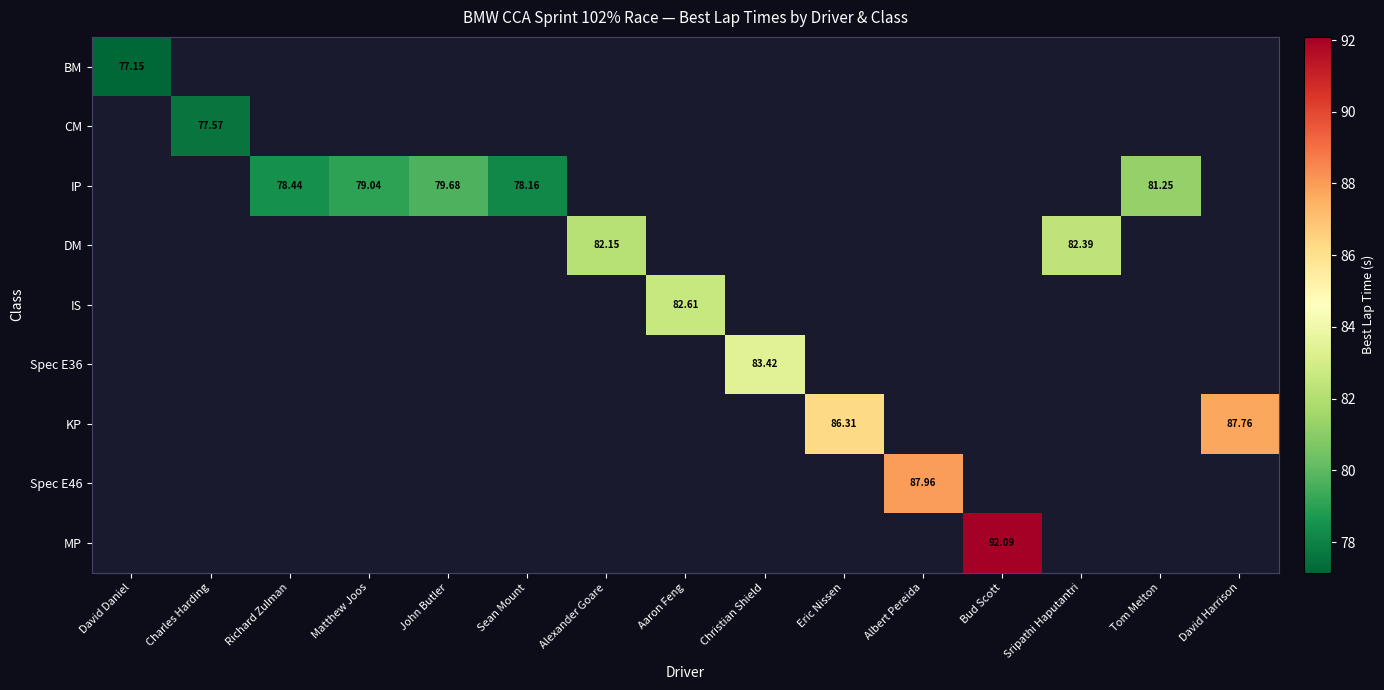

The value of CM at John Butler is 0.0. True or false?

True